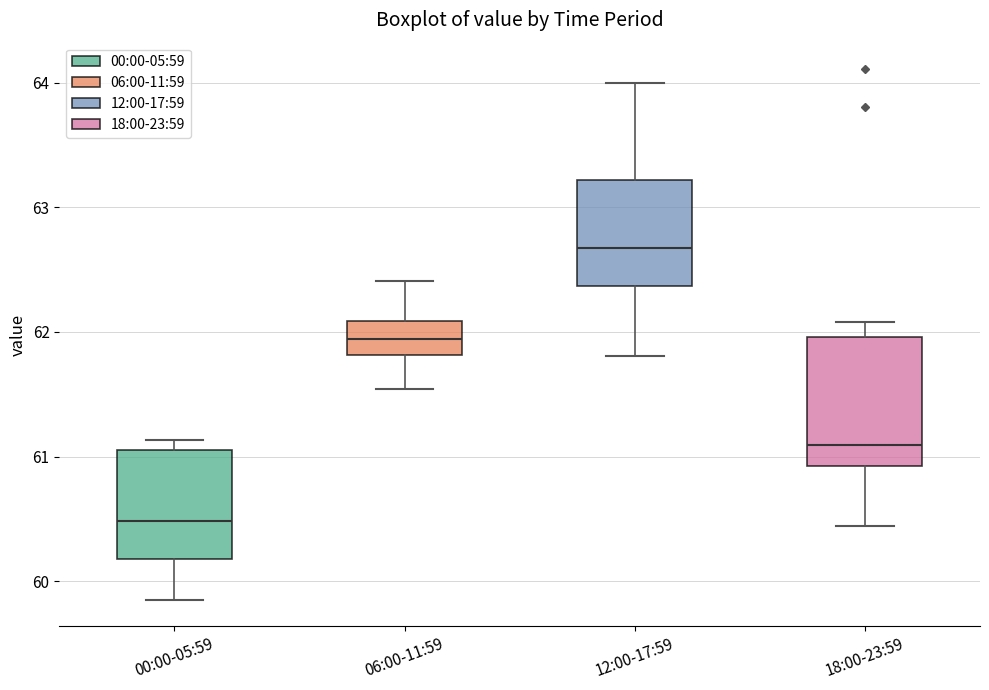

Reading left to right, read every box against the y-axis: the position of its median line, the range the box covers, and the ends of its whiskers. The values are not printed on the chart, so give them approximately, as read against the axis.

00:00-05:59: median 60.5, box 60.2 to 61.1, whiskers 59.9 to 61.1 (just above the box's upper edge)
06:00-11:59: median 61.9, box 61.8 to 62.1, whiskers 61.5 to 62.4
12:00-17:59: median 62.7, box 62.4 to 63.2, whiskers 61.8 to 64.0
18:00-23:59: median 61.1, box 60.9 to 62.0, whiskers 60.4 to 62.1